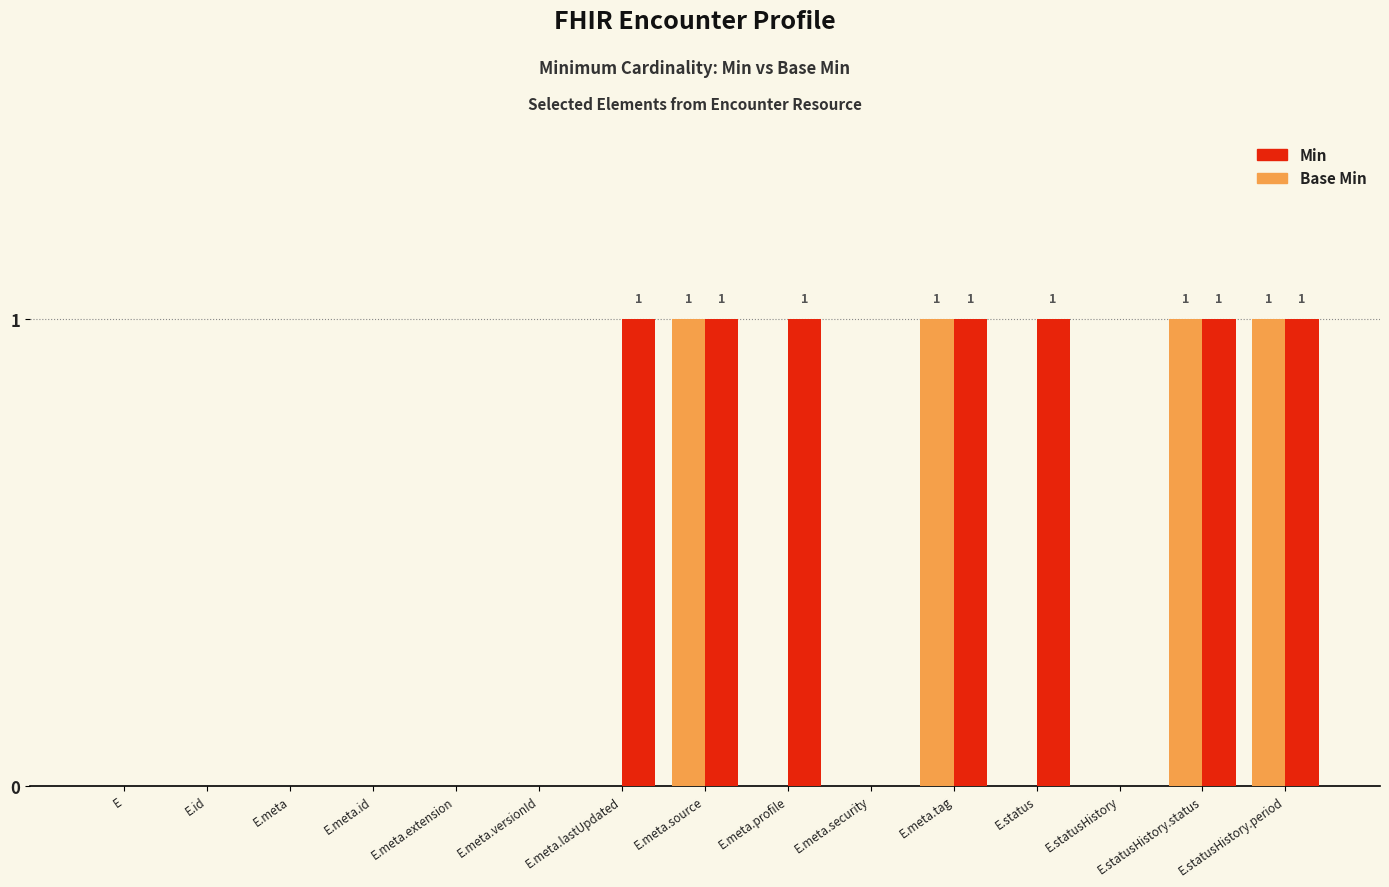

Which series has the largest total across all categories?

Min